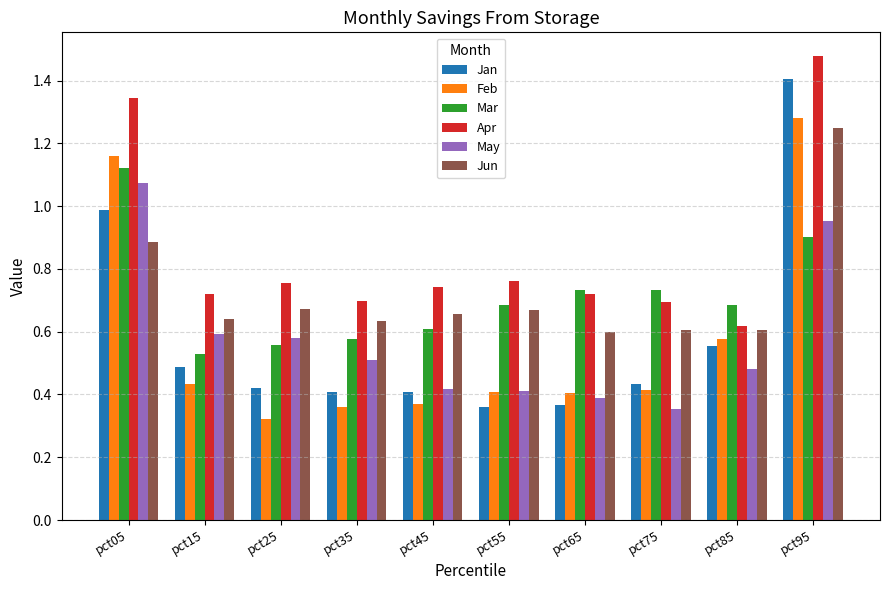

Which series has the largest range (max minus min)?

Jan